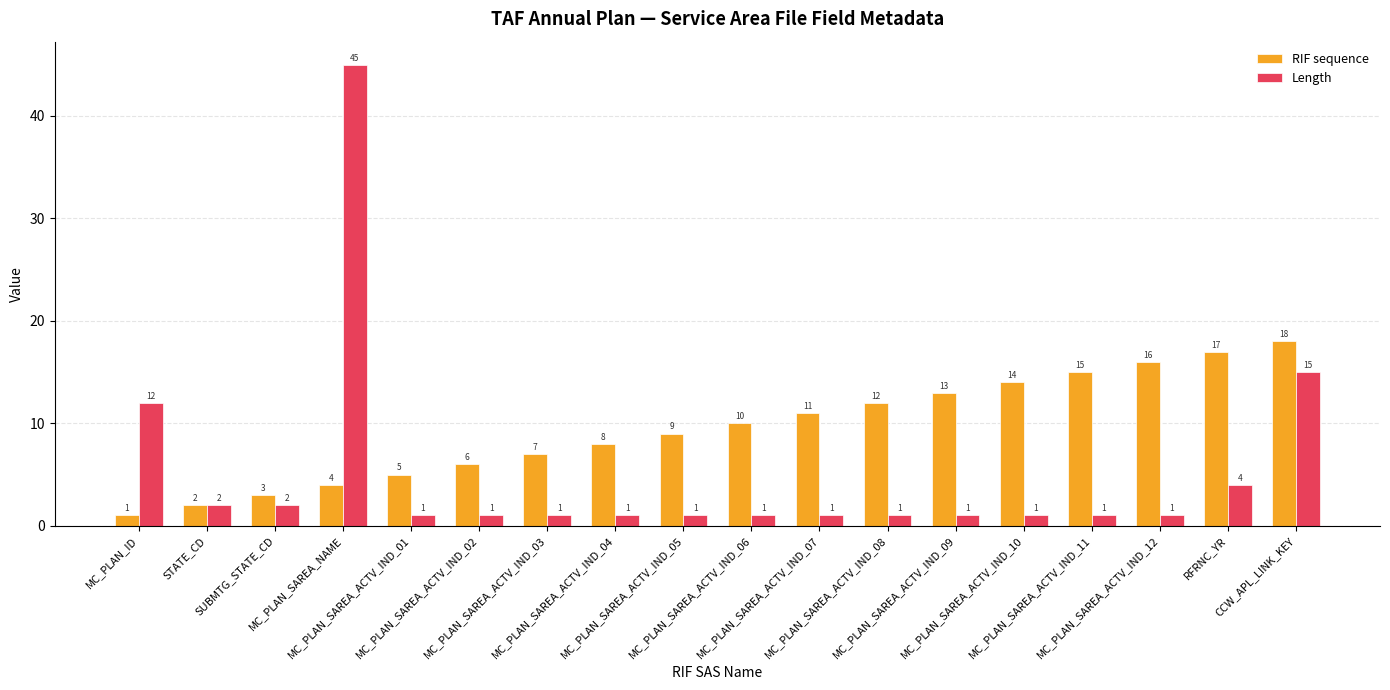

At how many categories does at least one series exceed 28?

1